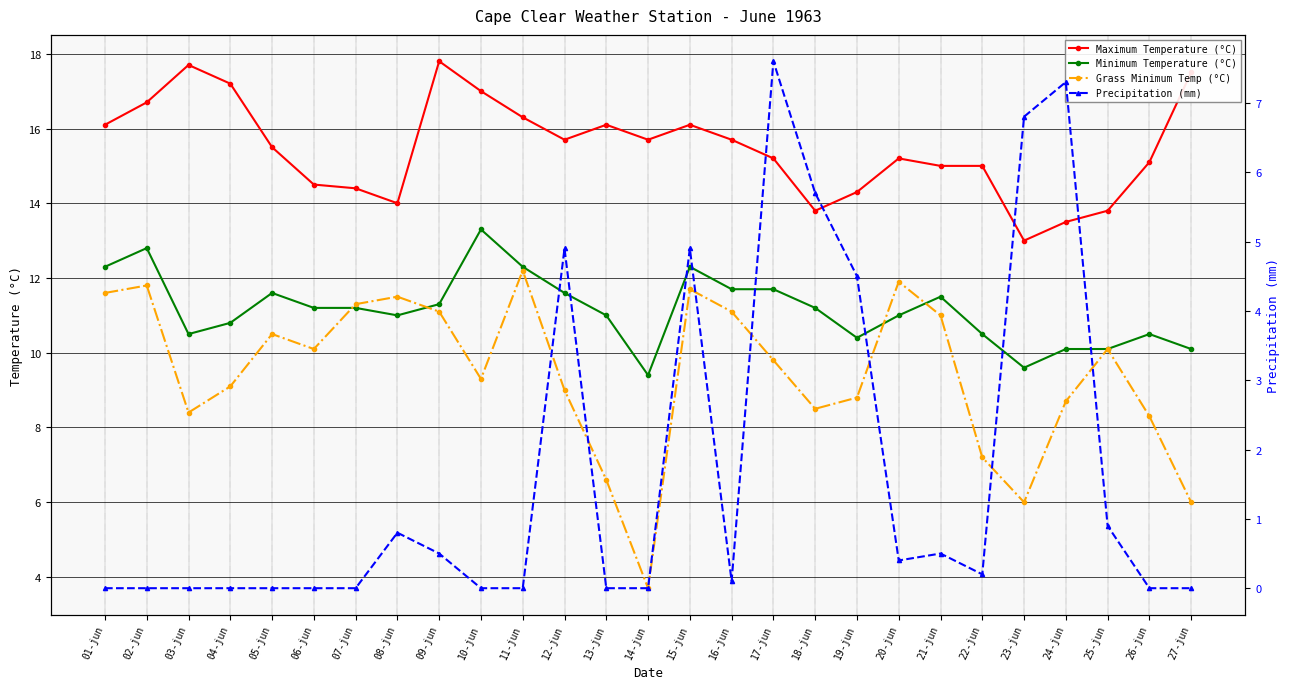

Where is the first local maximum for maxt?

03-jun